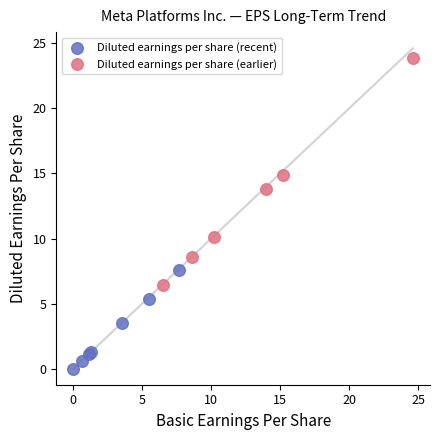

Which series has the largest Y range (max minus min)?

Diluted earnings per share (earlier)